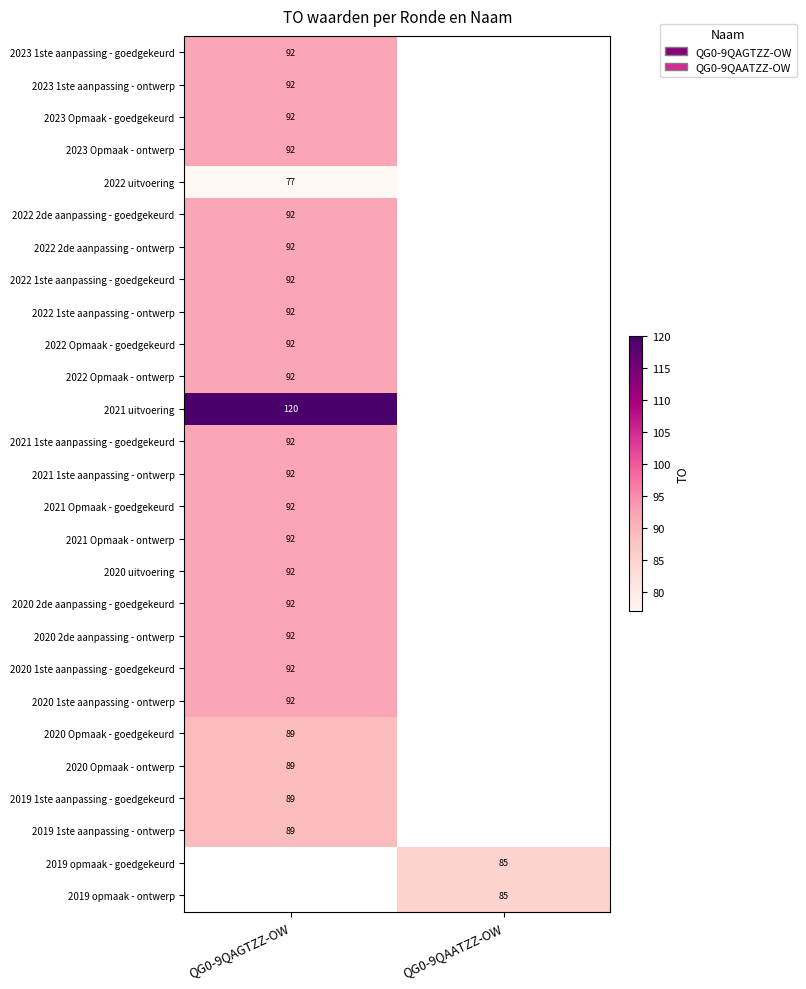

True or false: 2021 Opmaak - goedgekeurd has a value of 92 at QG0-9QAGTZZ-OW.

True